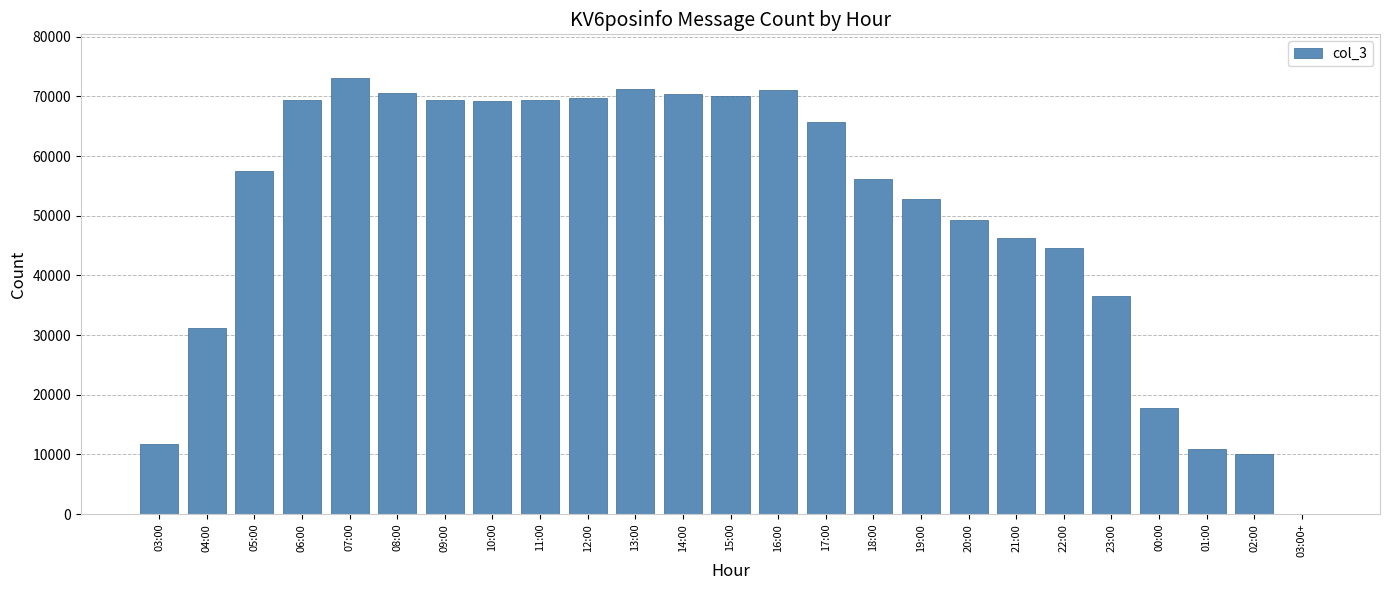

What is the sum of the values at 16:00 and 03:00?

82654